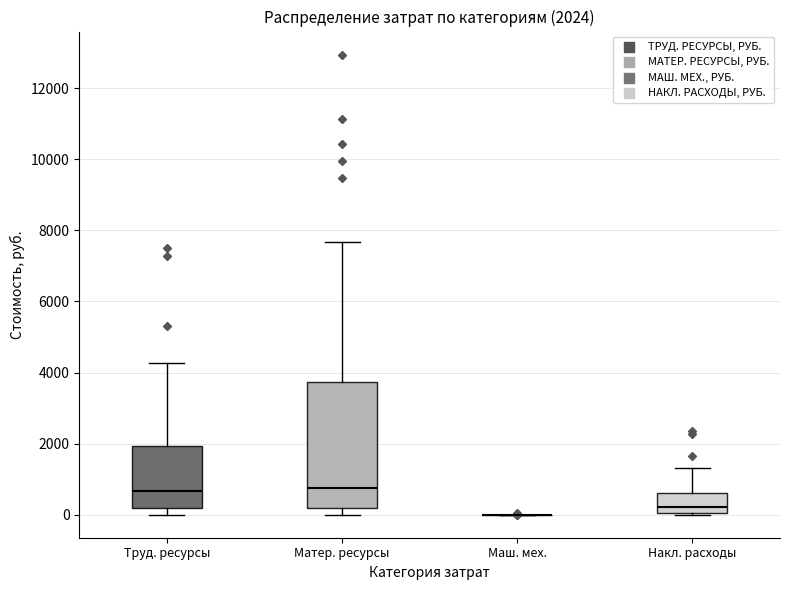

Which box is the tallest, from its lower edge to its upper edge?

Матер. ресурсы